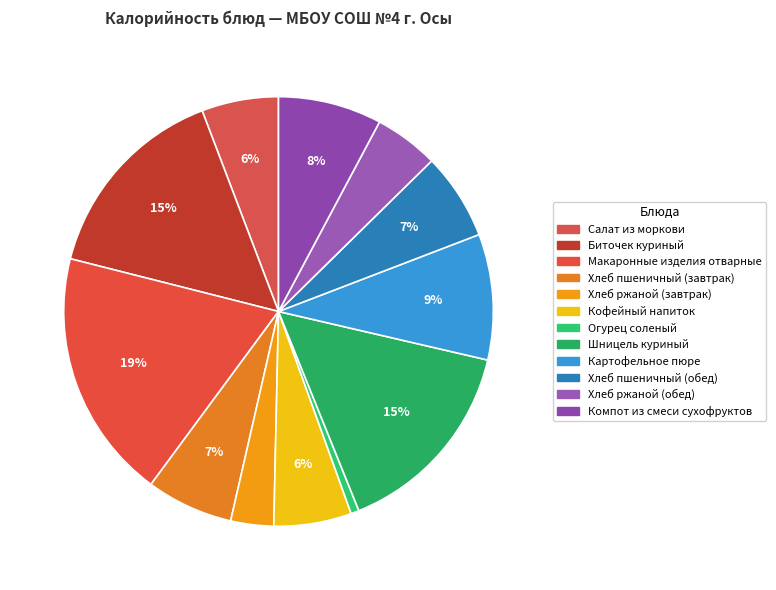

Which slice is the largest?

Макаронные изделия отварные